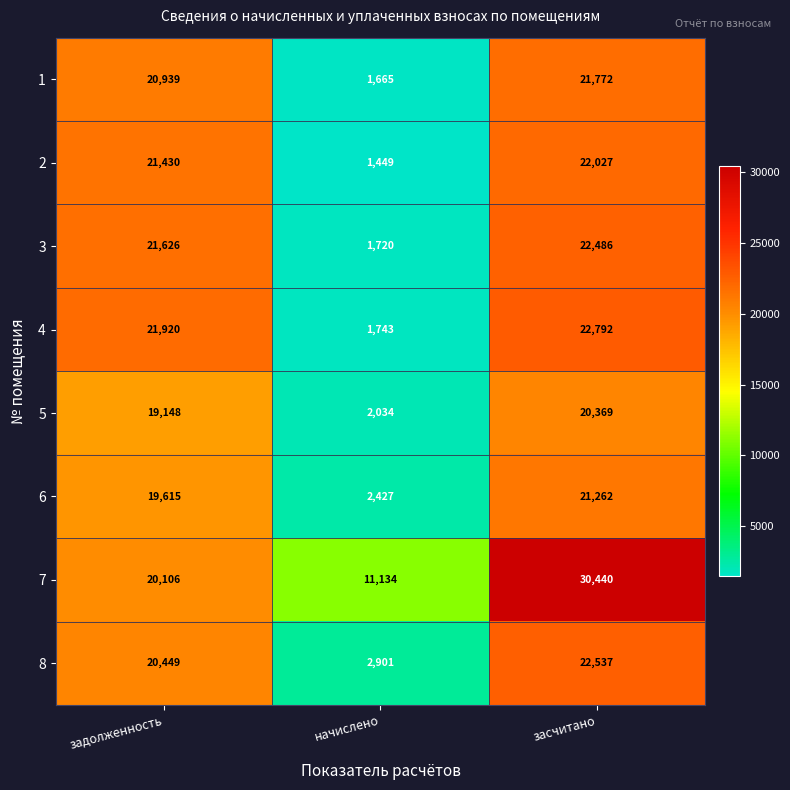

Count the number of data series in this chart.

8